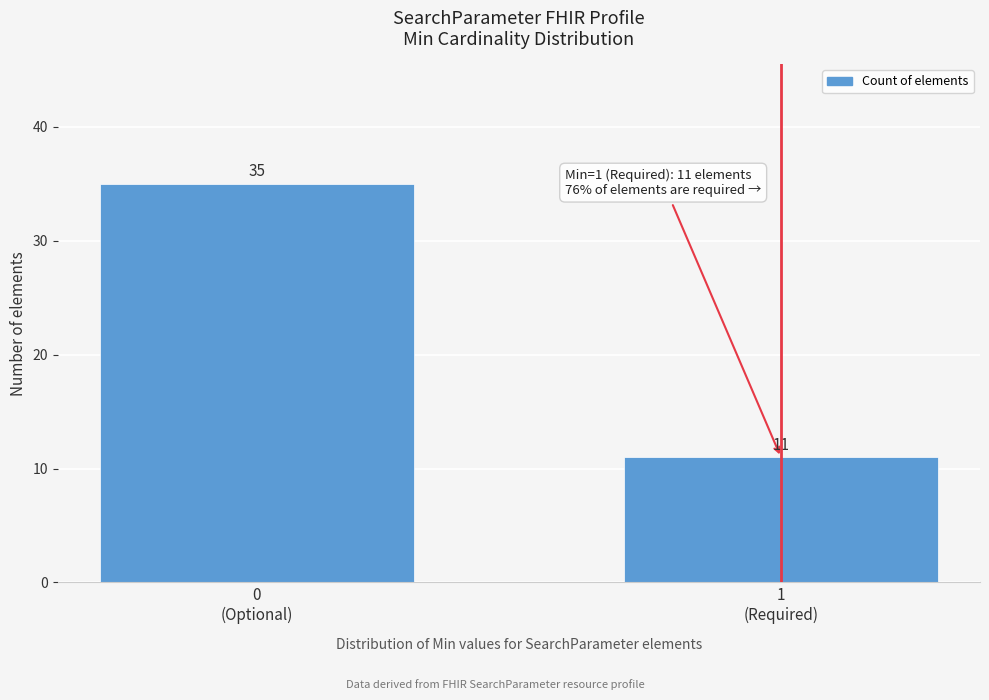

Reading left to right, what are all the values shown in this chart?

35	11